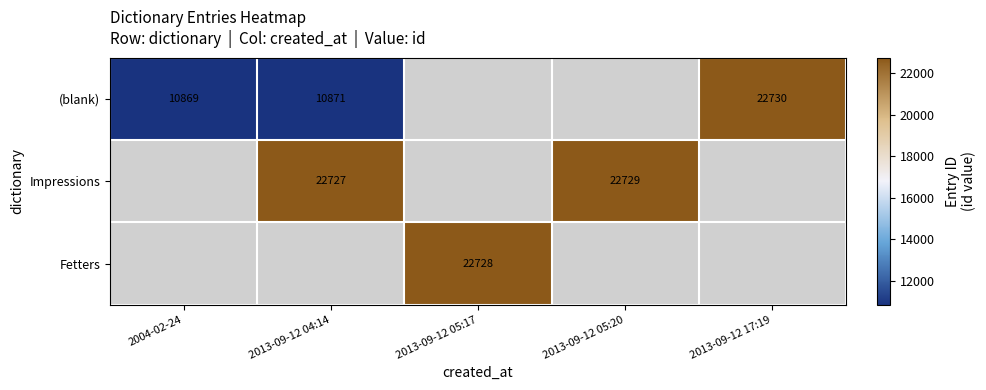

Is it true that (blank) equals 5540.0 at 2004-02-24?

False